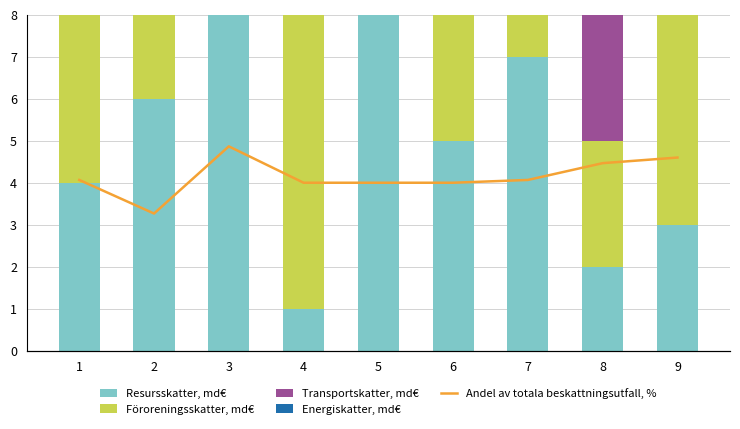

What is the difference between the highest and lowest values at 8?

5.0